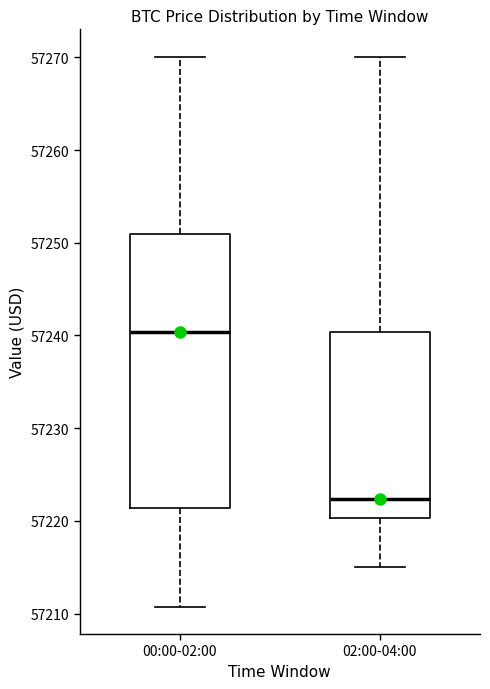

Which box has the highest median line?

00:00-02:00